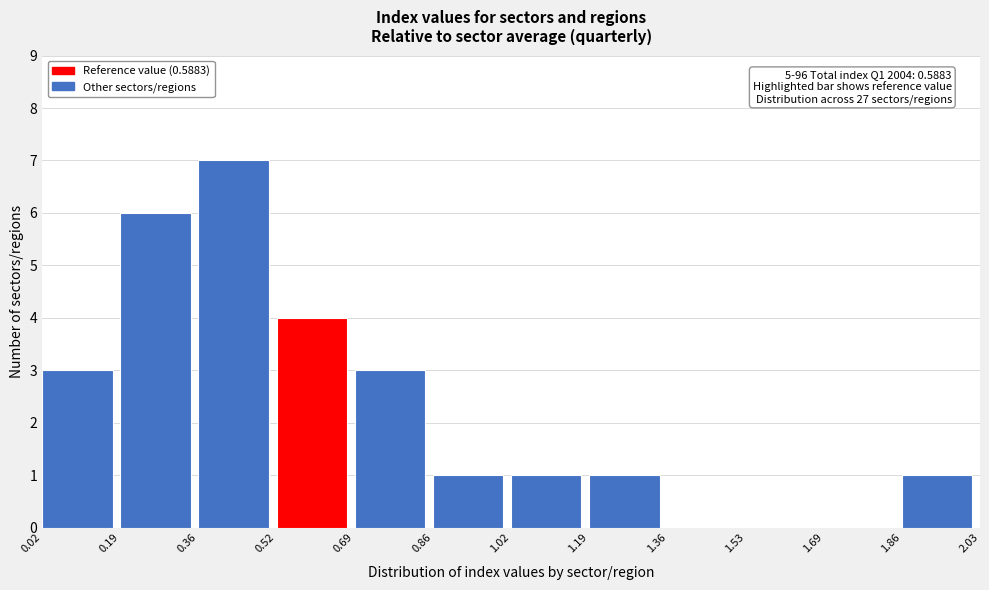

Which range on the x-axis has the tallest bar?

0.36 to 0.52